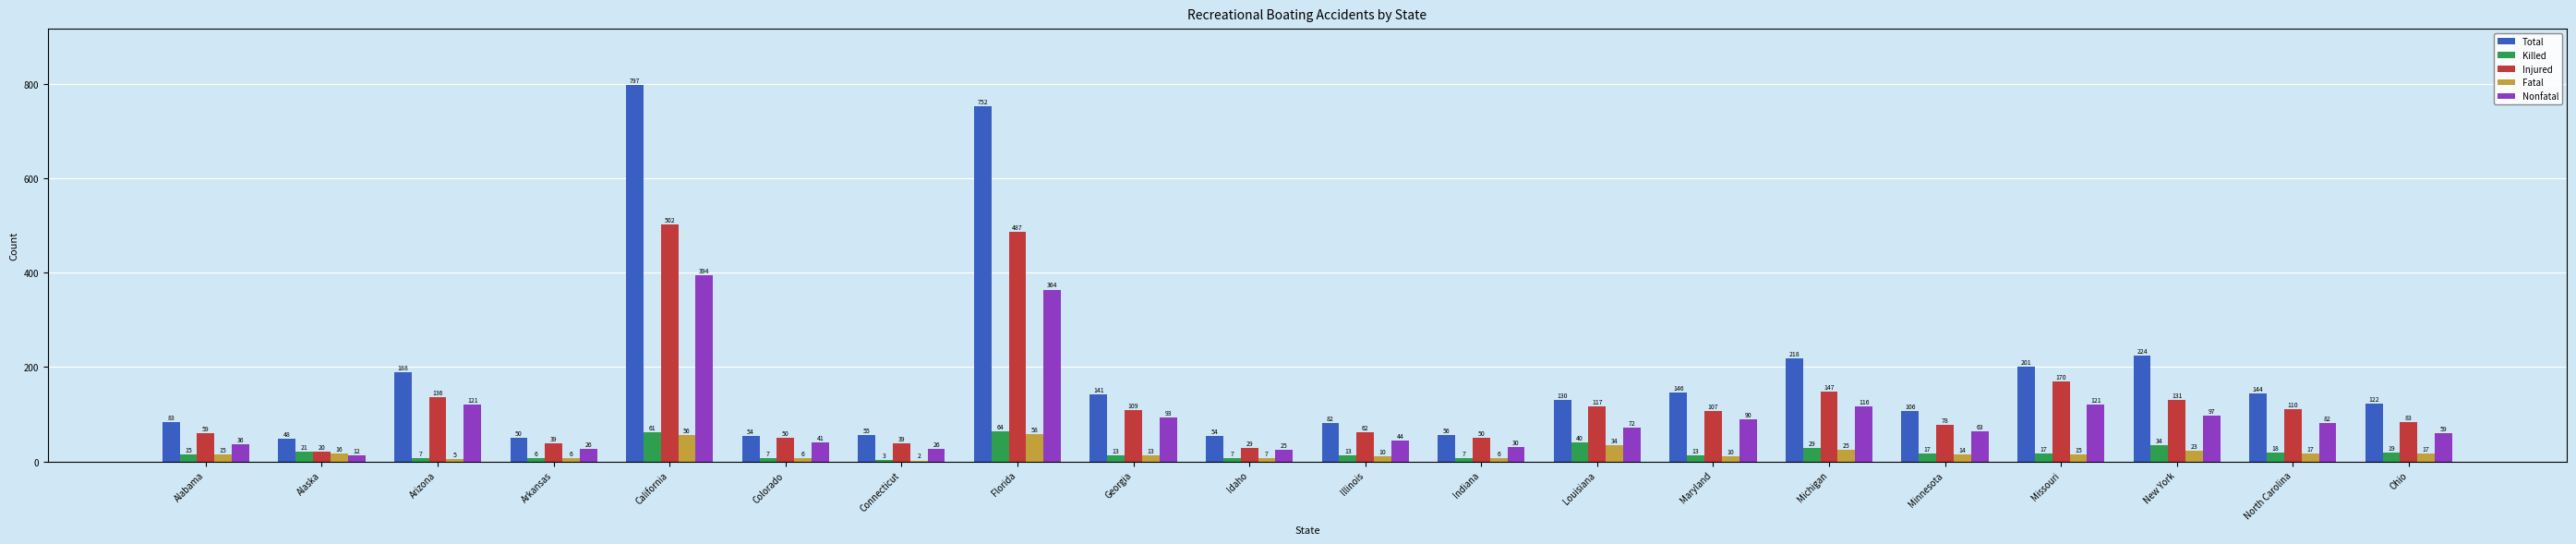

What is the maximum value shown in the chart?

797